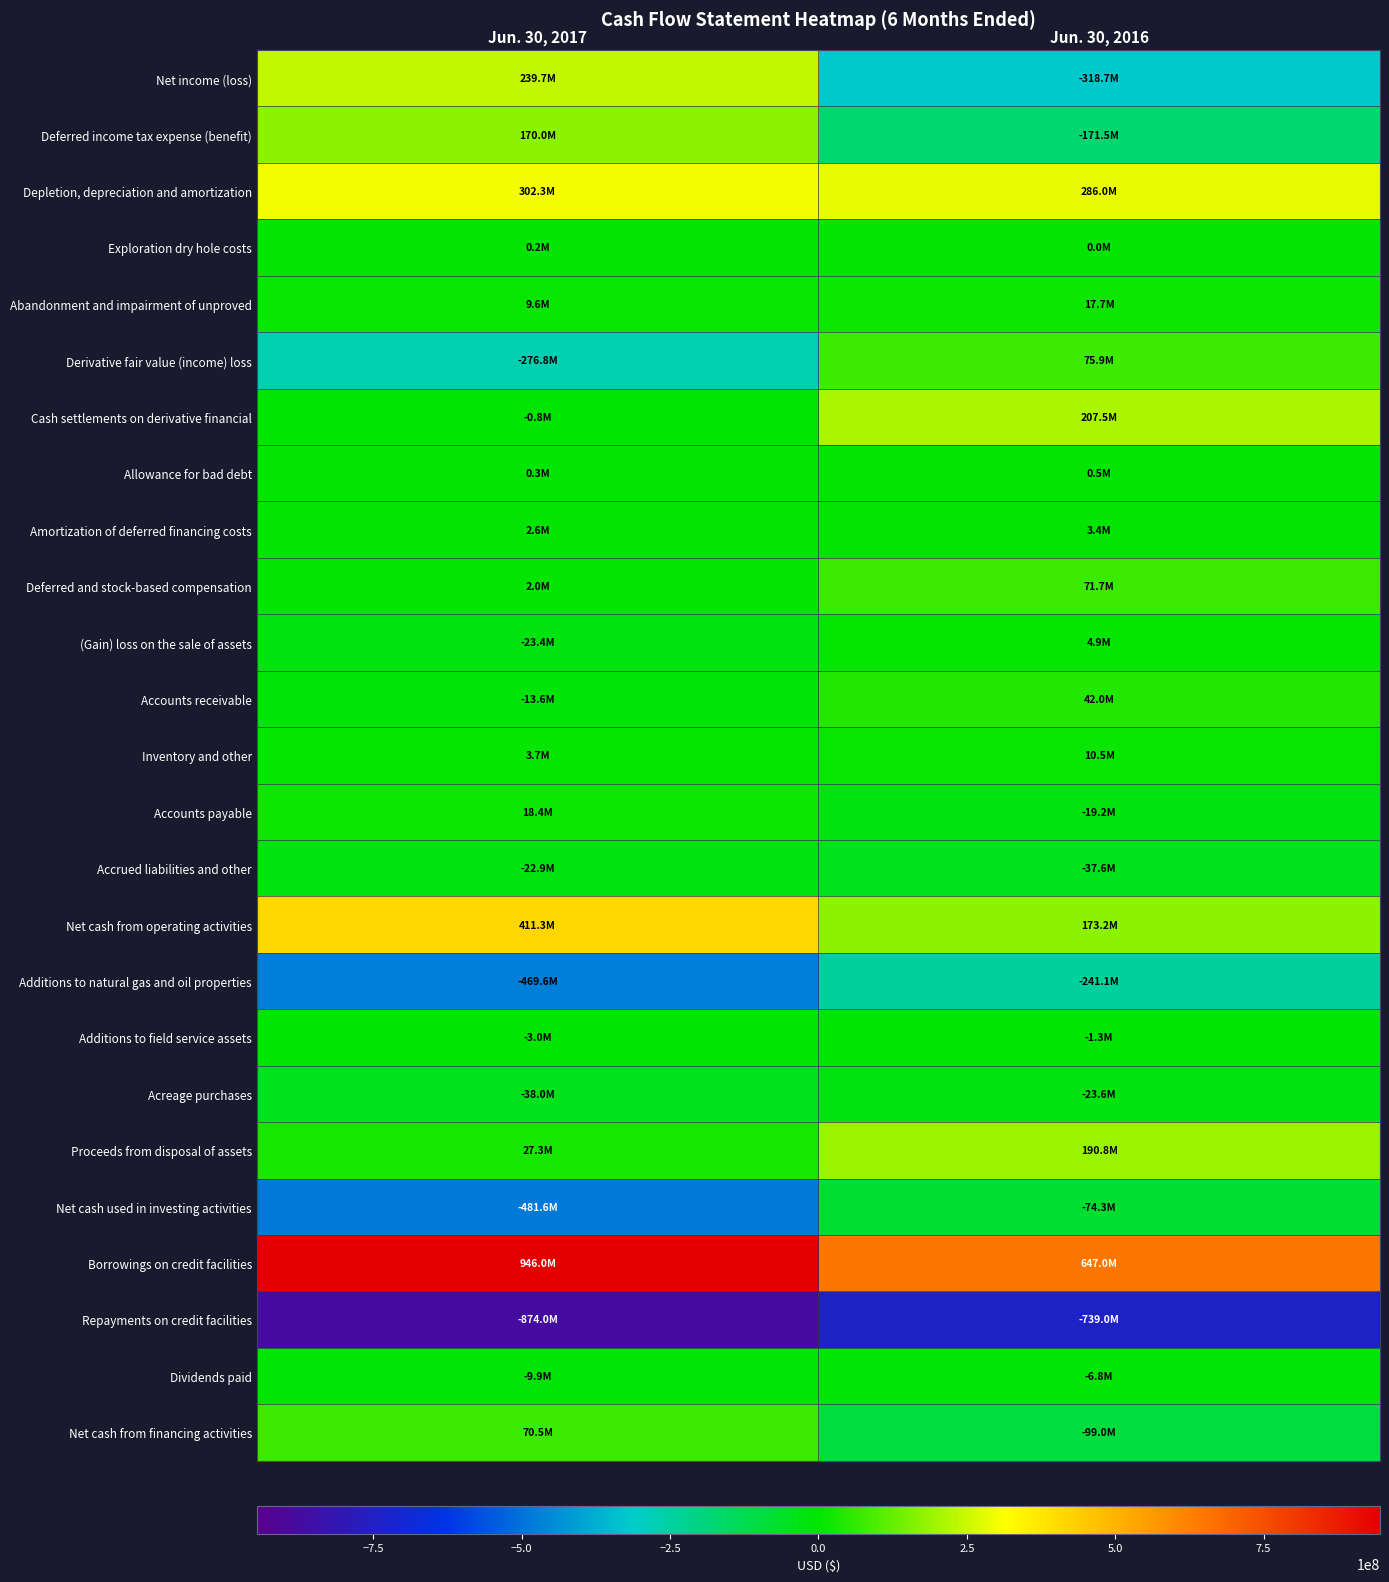

Which series has the largest total across all categories?

Borrowings on credit facilities